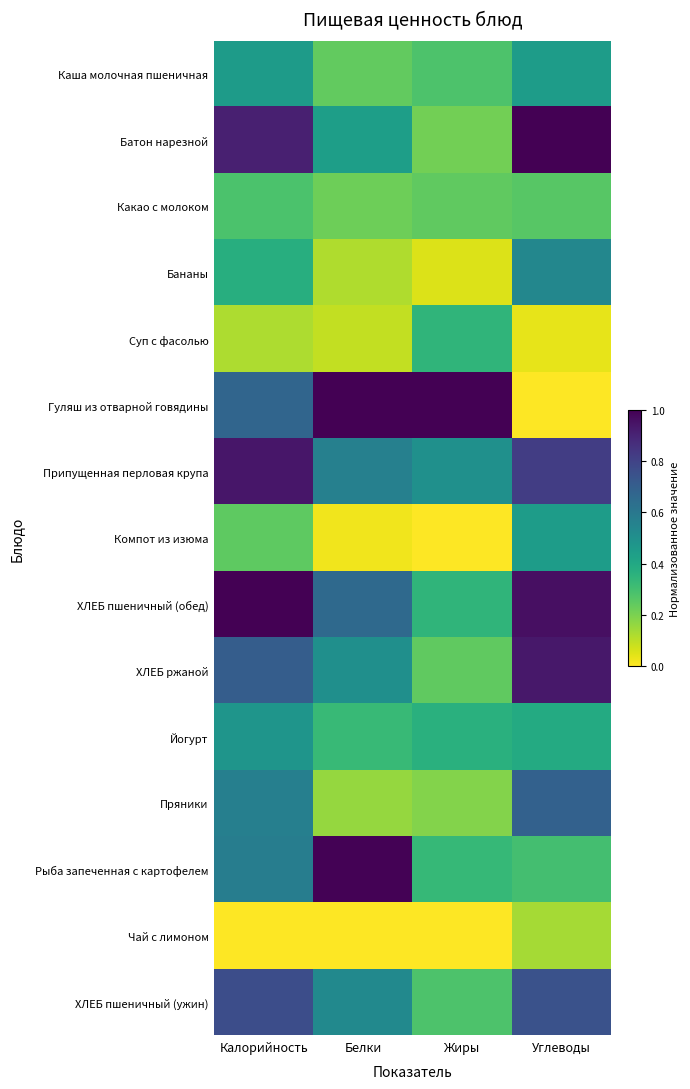

Reading right to left, transcribe all the data shown in this chart.

Каша молочная пшеничная: Углеводы=0.4	Жиры=0.3	Белки=0.2	Калорийность=0.4
Батон нарезной: Углеводы=1.0	Жиры=0.2	Белки=0.4	Калорийность=0.9
Какао с молоком: Углеводы=0.3	Жиры=0.2	Белки=0.2	Калорийность=0.3
Бананы: Углеводы=0.5	Жиры=0.1	Белки=0.1	Калорийность=0.4
Суп с фасолью: Углеводы=0.0	Жиры=0.3	Белки=0.1	Калорийность=0.1
Гуляш из отварной говядины: Углеводы=0.0	Жиры=1.0	Белки=1.0	Калорийность=0.7
Припущенная перловая крупа: Углеводы=0.8	Жиры=0.5	Белки=0.6	Калорийность=0.9
Компот из изюма: Углеводы=0.4	Жиры=0.0	Белки=0.0	Калорийность=0.2
ХЛЕБ пшеничный (обед): Углеводы=1.0	Жиры=0.3	Белки=0.7	Калорийность=1.0
ХЛЕБ ржаной: Углеводы=0.9	Жиры=0.2	Белки=0.5	Калорийность=0.7
Йогурт: Углеводы=0.4	Жиры=0.4	Белки=0.3	Калорийность=0.5
Пряники: Углеводы=0.7	Жиры=0.2	Белки=0.2	Калорийность=0.6
Рыба запеченная с картофелем: Углеводы=0.3	Жиры=0.3	Белки=1.0	Калорийность=0.6
Чай с лимоном: Углеводы=0.1	Жиры=0.0	Белки=0.0	Калорийность=0.0
ХЛЕБ пшеничный (ужин): Углеводы=0.7	Жиры=0.3	Белки=0.5	Калорийность=0.8